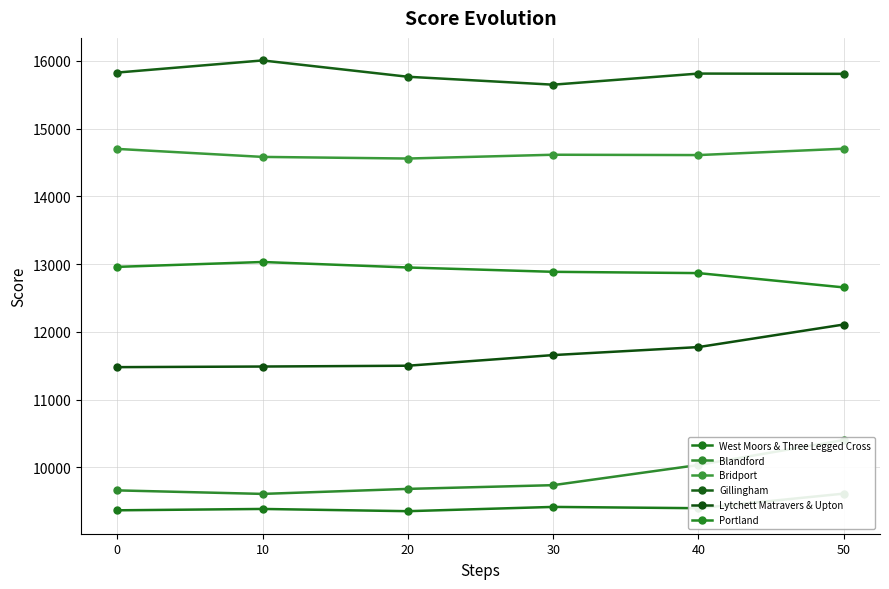

Reading left to right, transcribe all the data shown in this chart.

West Moors & Three Legged Cross: 0=9368	10=9388	20=9355	30=9418	40=9399	50=9614
Blandford: 0=9662	10=9610	20=9684	30=9739	40=10037	50=10405
Bridport: 0=14702	10=14584	20=14560	30=14616	40=14611	50=14705
Gillingham: 0=15829	10=16008	20=15767	30=15650	40=15814	50=15810
Lytchett Matravers & Upton: 0=11481	10=11490	20=11502	30=11659	40=11777	50=12110
Portland: 0=12961	10=13033	20=12952	30=12888	40=12869	50=12658